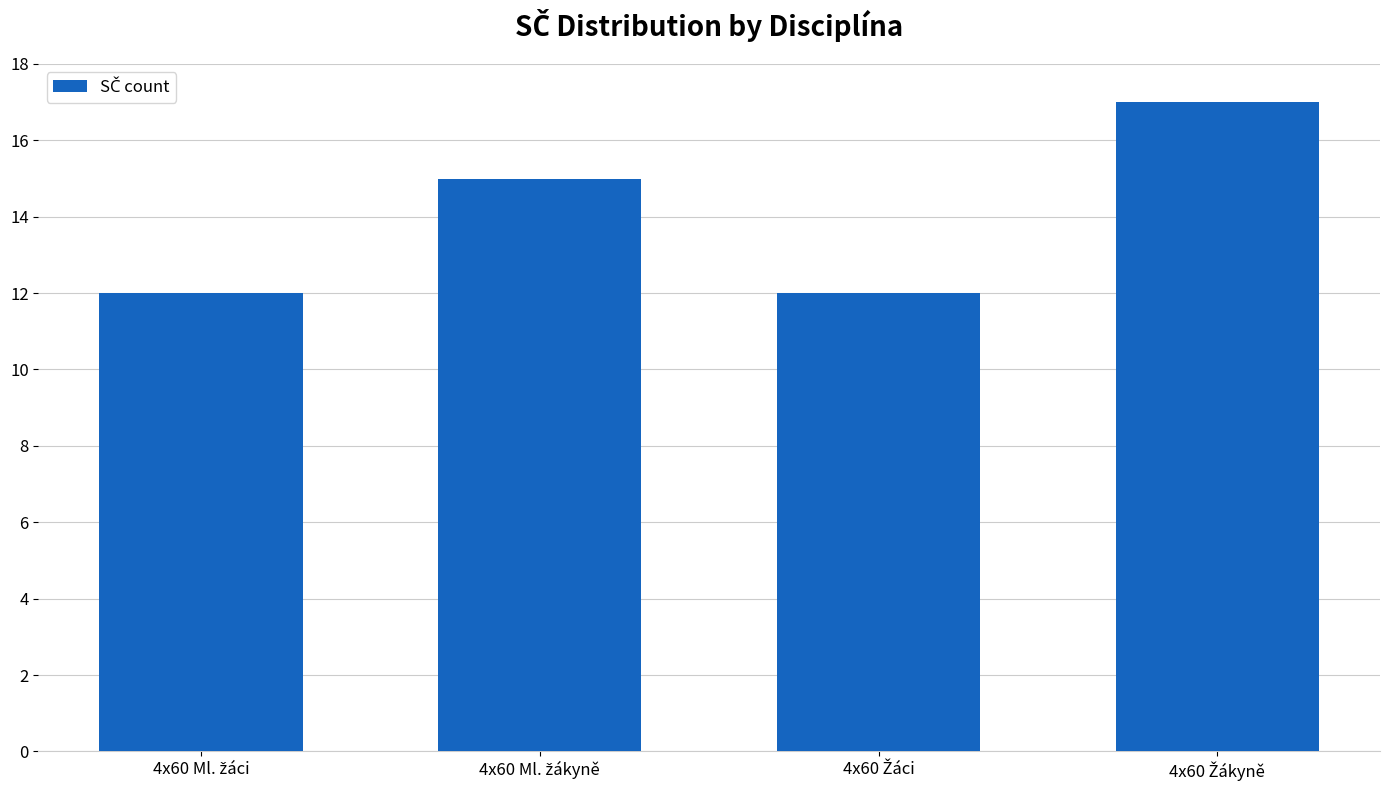

Reading right to left, transcribe all the data shown in this chart.

17	12	15	12